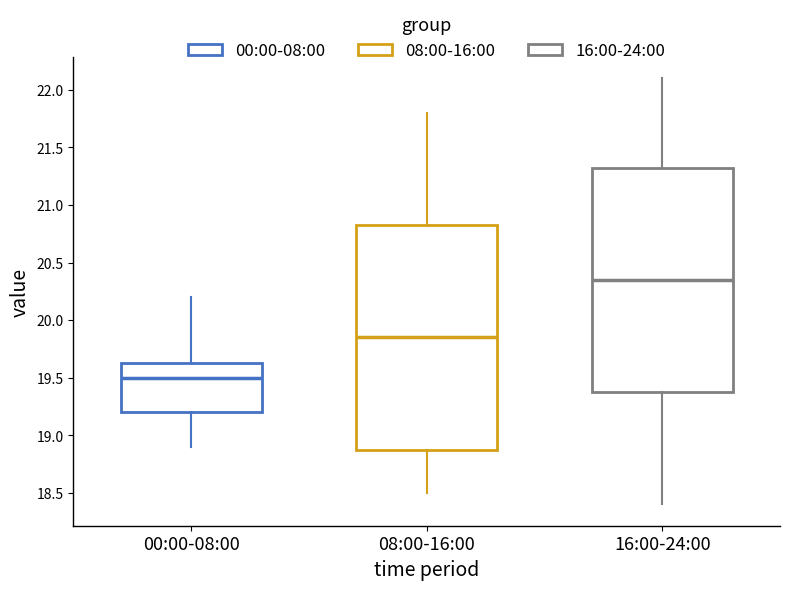

Reading left to right, transcribe this box plot: for each box, give where its median line is, the range the box spans, and where its two whiskers end, as read against the y-axis. The values are not printed on the chart, so give them approximately, as read against the axis.

00:00-08:00: median 19.50, box 19.20 to 19.65, whiskers 18.90 to 20.20
08:00-16:00: median 19.85, box 18.90 to 20.85, whiskers 18.50 to 21.80
16:00-24:00: median 20.35, box 19.40 to 21.35, whiskers 18.40 to 22.10